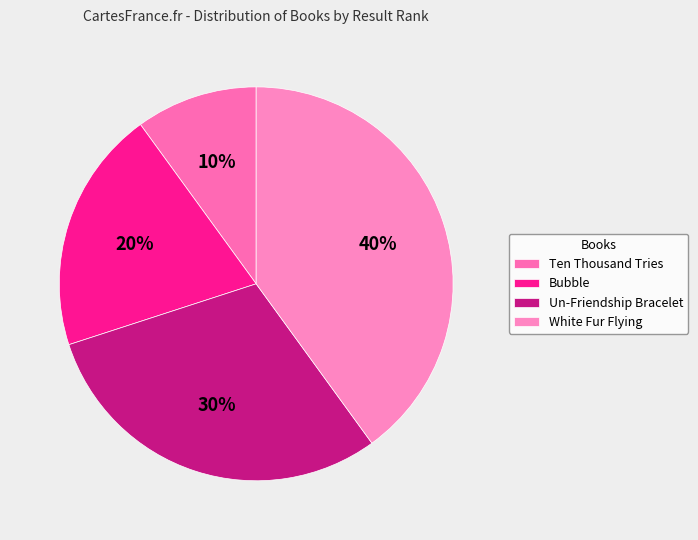

Does Un-Friendship Bracelet account for over 50% of the chart?

No